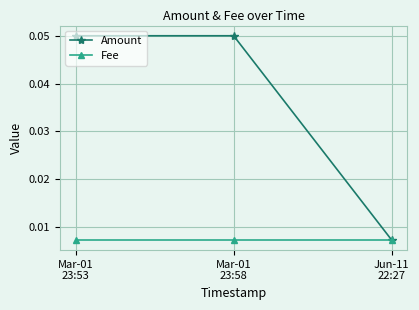

Which series has the widest spread of values?

Amount